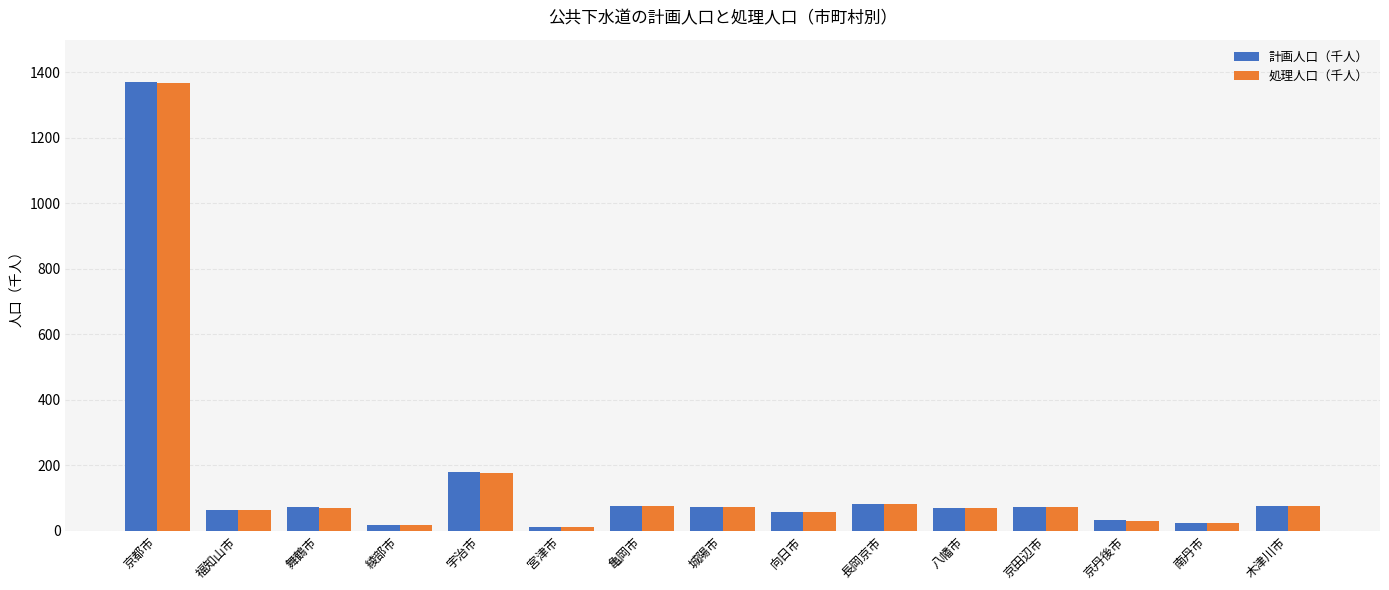

Where is 処理人口（千人） nearest to the value 689?

宇治市